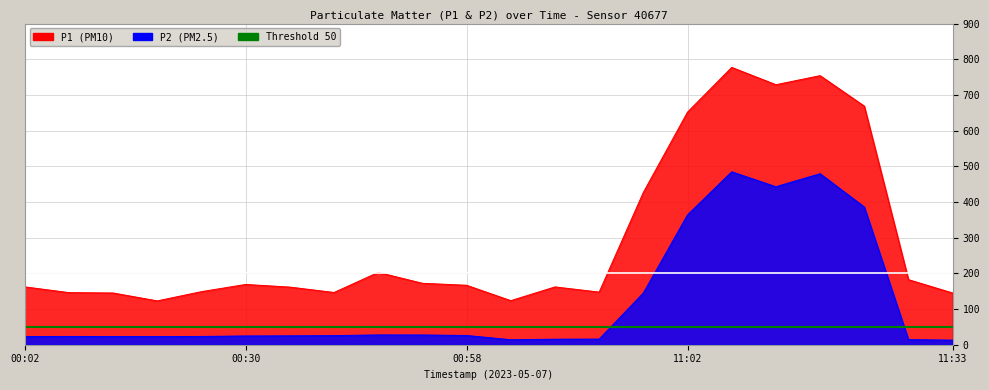

Reading left to right, list all the values displayed in this chart.

P1: 162.2	146.0	145.0	122.8	148.8	168.9	161.5	146.4	202.7	172.2	166.6	123.5	162.0	147.5	426.8	651.9	777.2	728.6	754.0	668.6	182.3	144.9
P2: 22.8	23.2	22.9	22.8	23.2	24.6	24.9	25.6	27.4	27.3	25.9	14.0	15.5	15.7	145.0	363.9	484.6	442.8	479.3	385.9	14.3	12.8